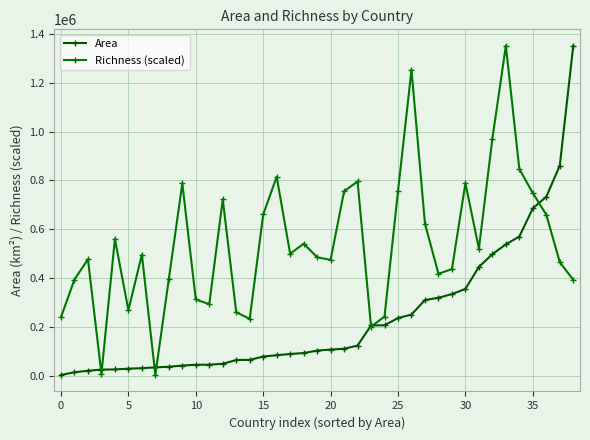

How many lines are shown in the chart?

2